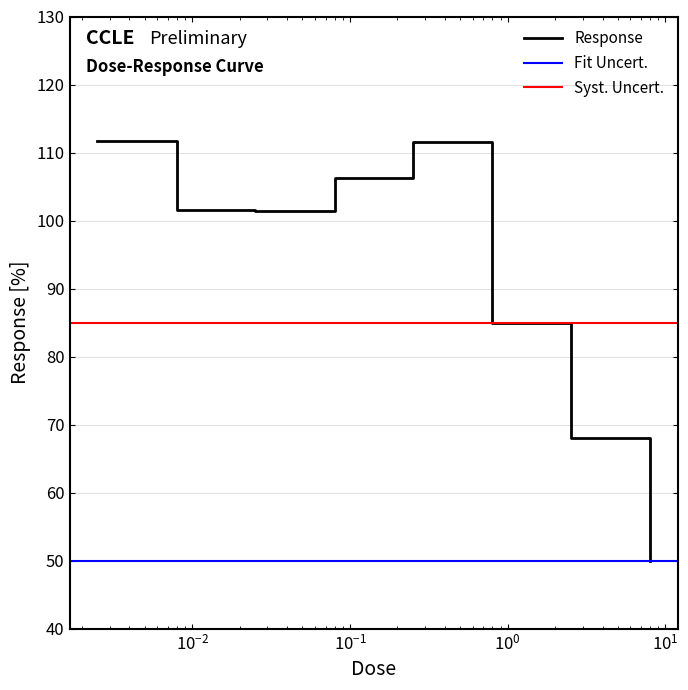

How many values exceed 101?

5